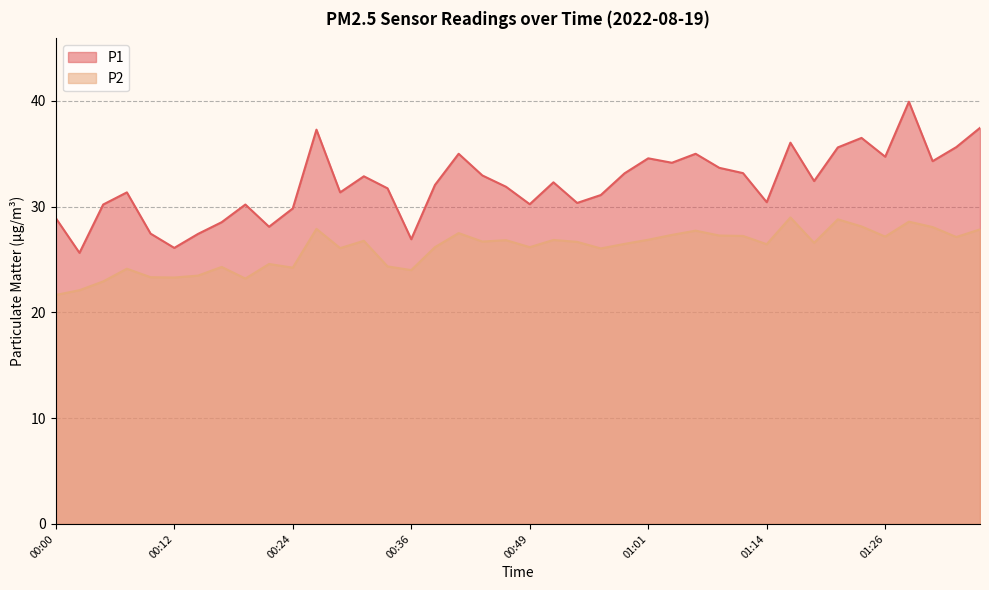

At which label does P1 reach its peak?

01:29